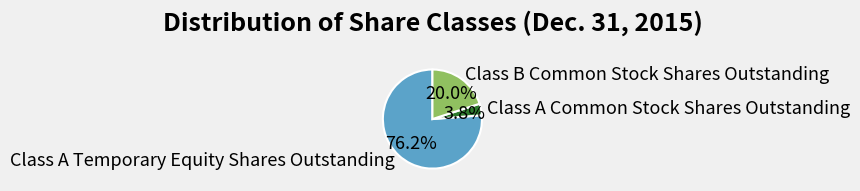

Is there a majority slice in this chart?

Yes